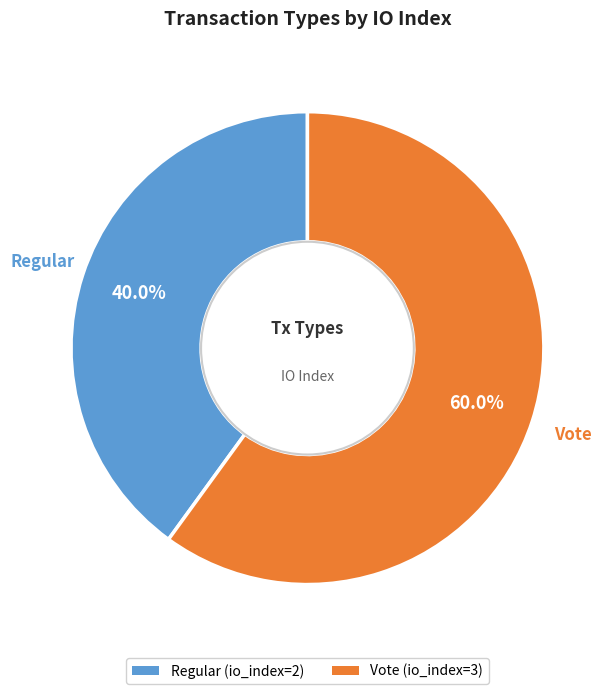

To the nearest percent, what percentage of the pie is Regular?

40%